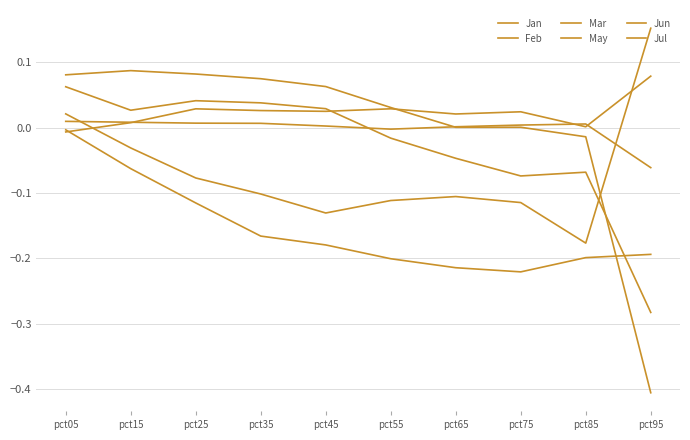

Does the chart have visible grid lines?

Yes